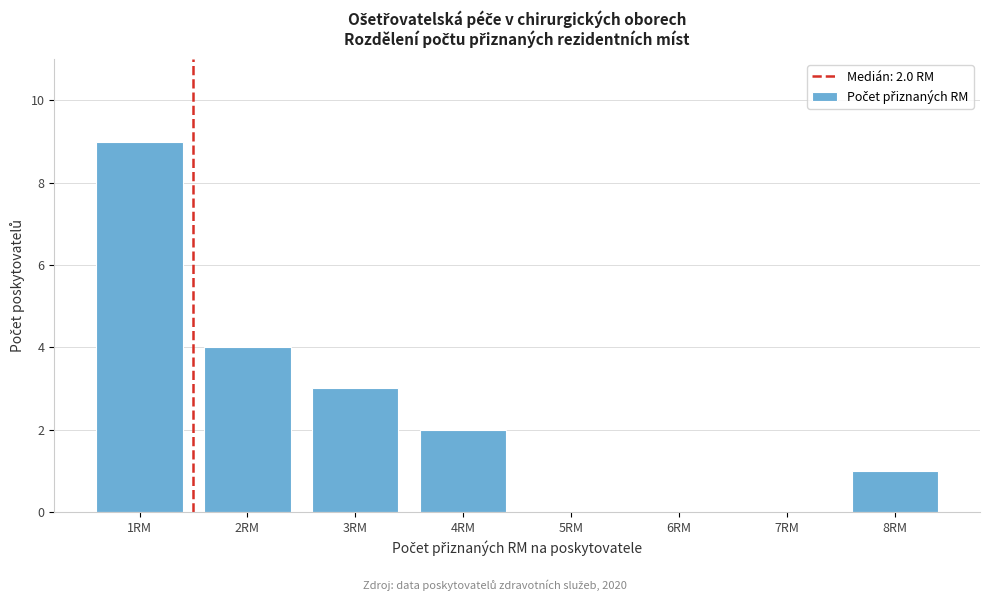

Reading left to right, transcribe all the data shown in this chart.

1RM=9	2RM=4	3RM=3	4RM=2	5RM=0	6RM=0	7RM=0	8RM=1